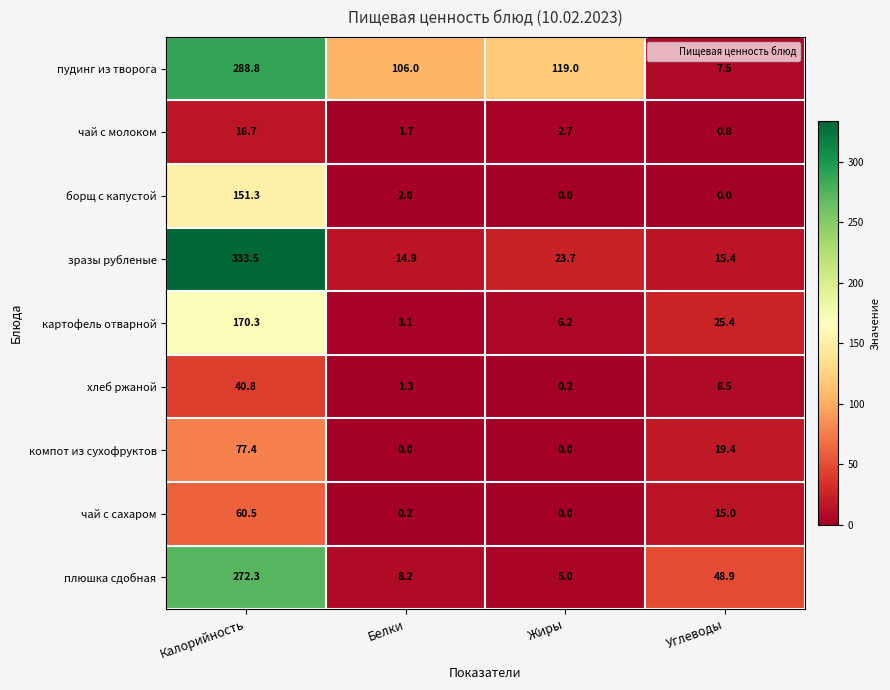

True or false: картофель отварной has a value of 170.3 at Калорийность.

True